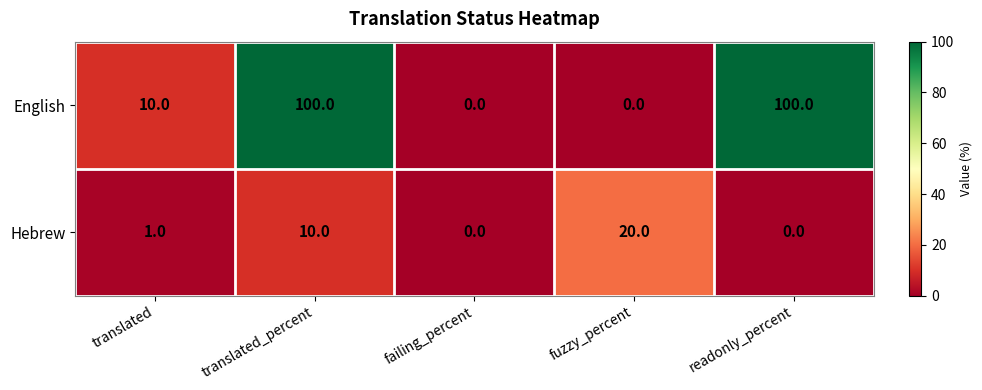

At how many categories does at least one series exceed 62?

2